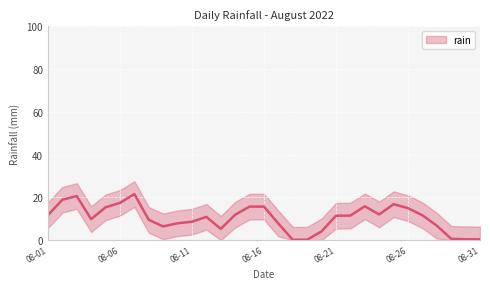

Is it true that the value at 2022-08-14 is 22.3?

False